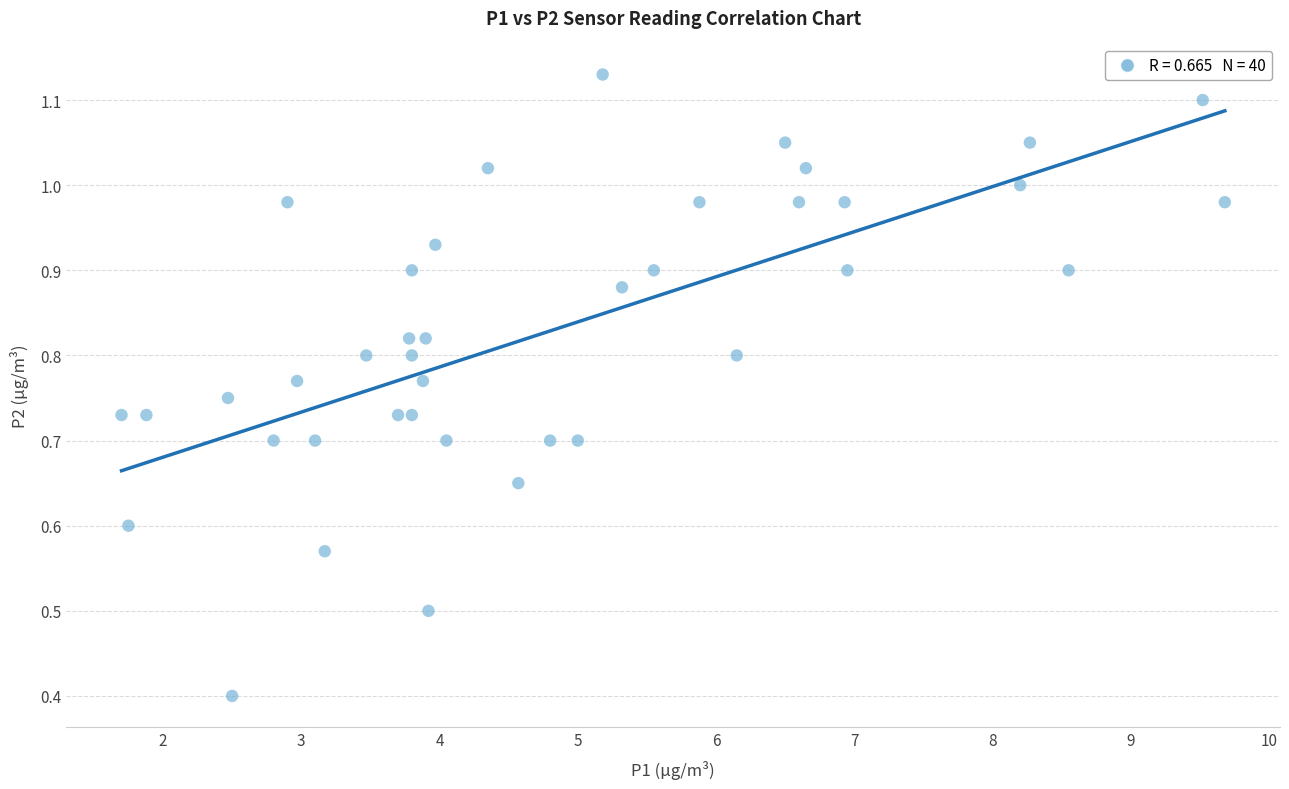

What Y value in the scatter plot is closest to 0?

0.4